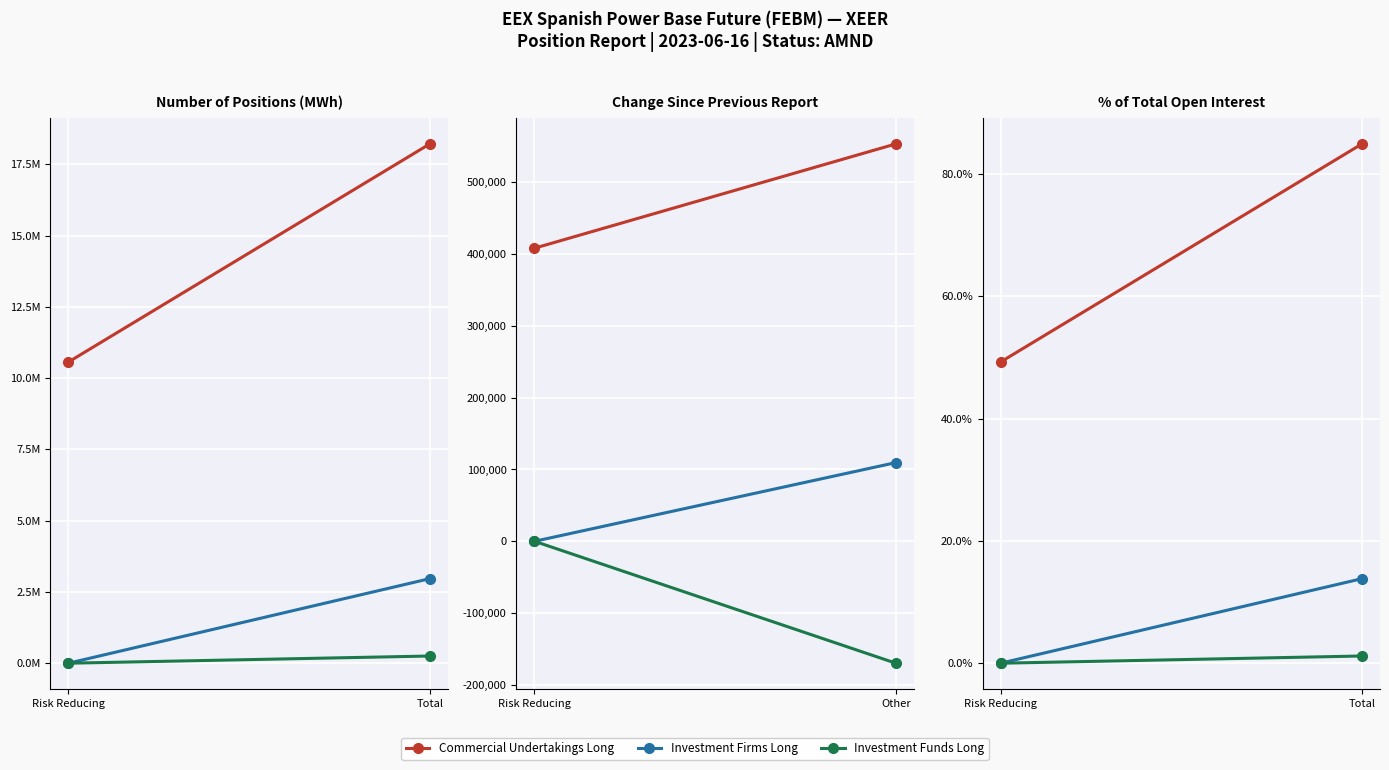

What is the label of the 1st point from the right?

Total